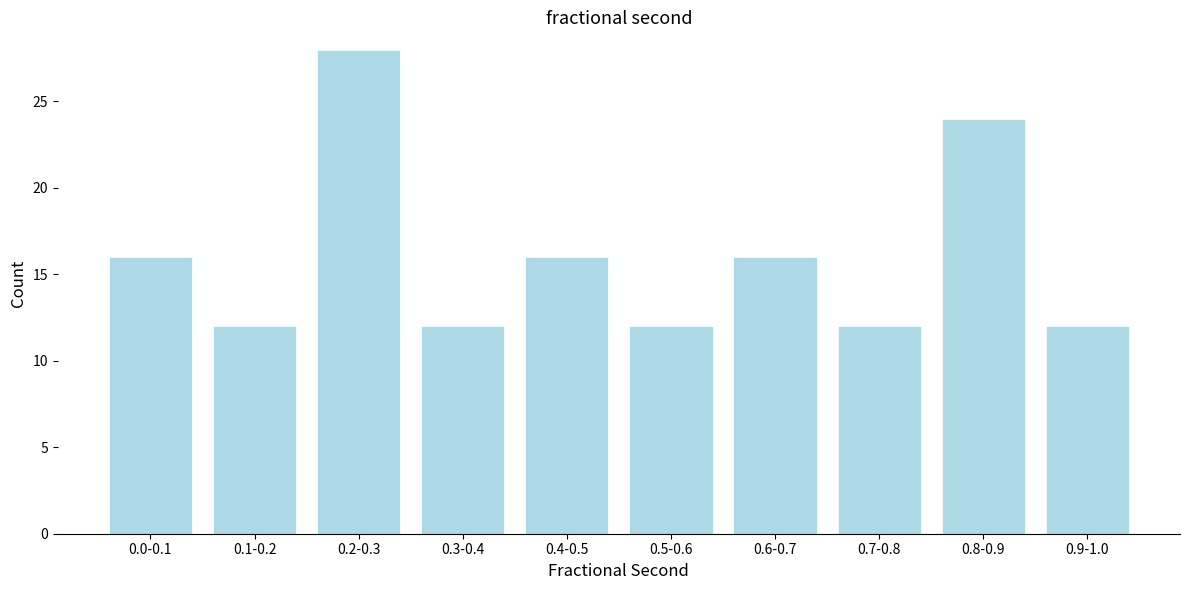

Reading left to right, extract all data points from this chart.

0.0-0.1=16	0.1-0.2=12	0.2-0.3=28	0.3-0.4=12	0.4-0.5=16	0.5-0.6=12	0.6-0.7=16	0.7-0.8=12	0.8-0.9=24	0.9-1.0=12